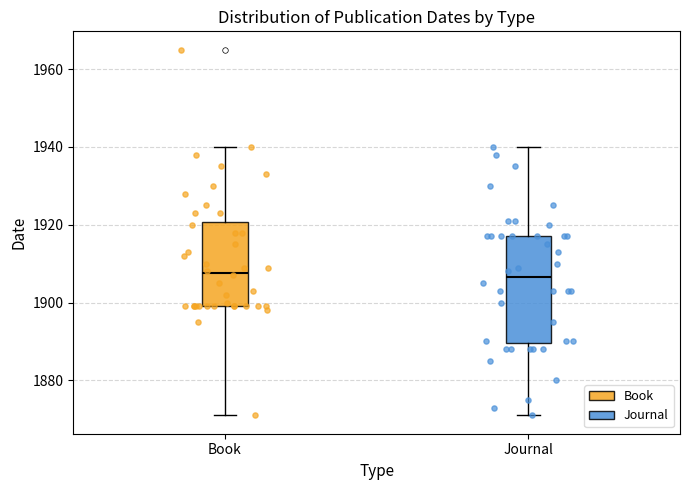

Reading left to right, transcribe this box plot: for each box, give where its median line is, the range the box spans, and where its two whiskers end, as read against the y-axis. The values are not printed on the chart, so give them approximately, as read against the axis.

Book: median 1908, box 1900 to 1920, whiskers 1872 to 1940
Journal: median 1906, box 1890 to 1918, whiskers 1872 to 1940